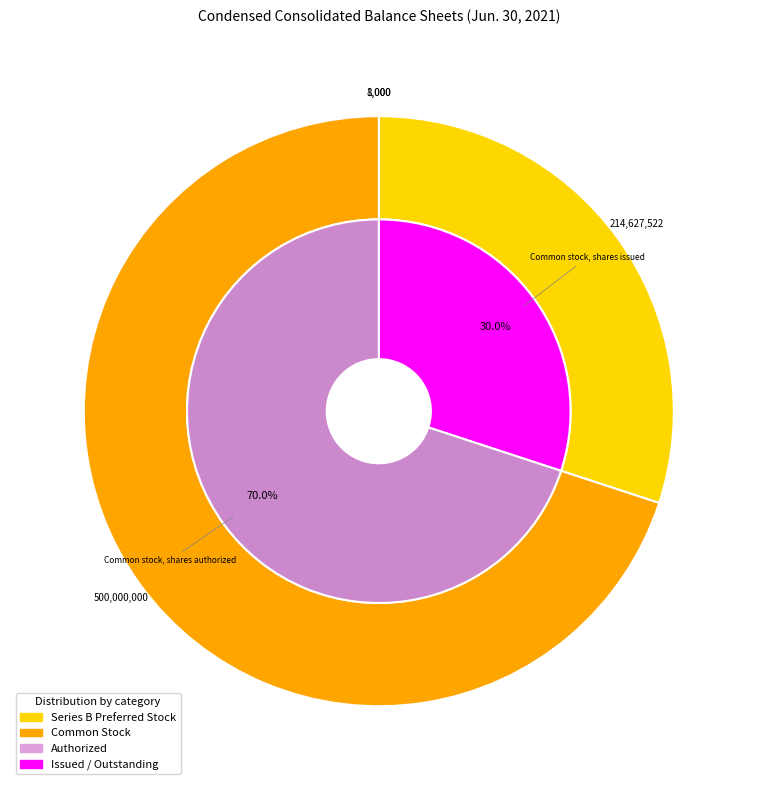

To the nearest percent, what is the combined percentage of Common stock, shares issued and Series B preferred stock, shares authorized?

30%